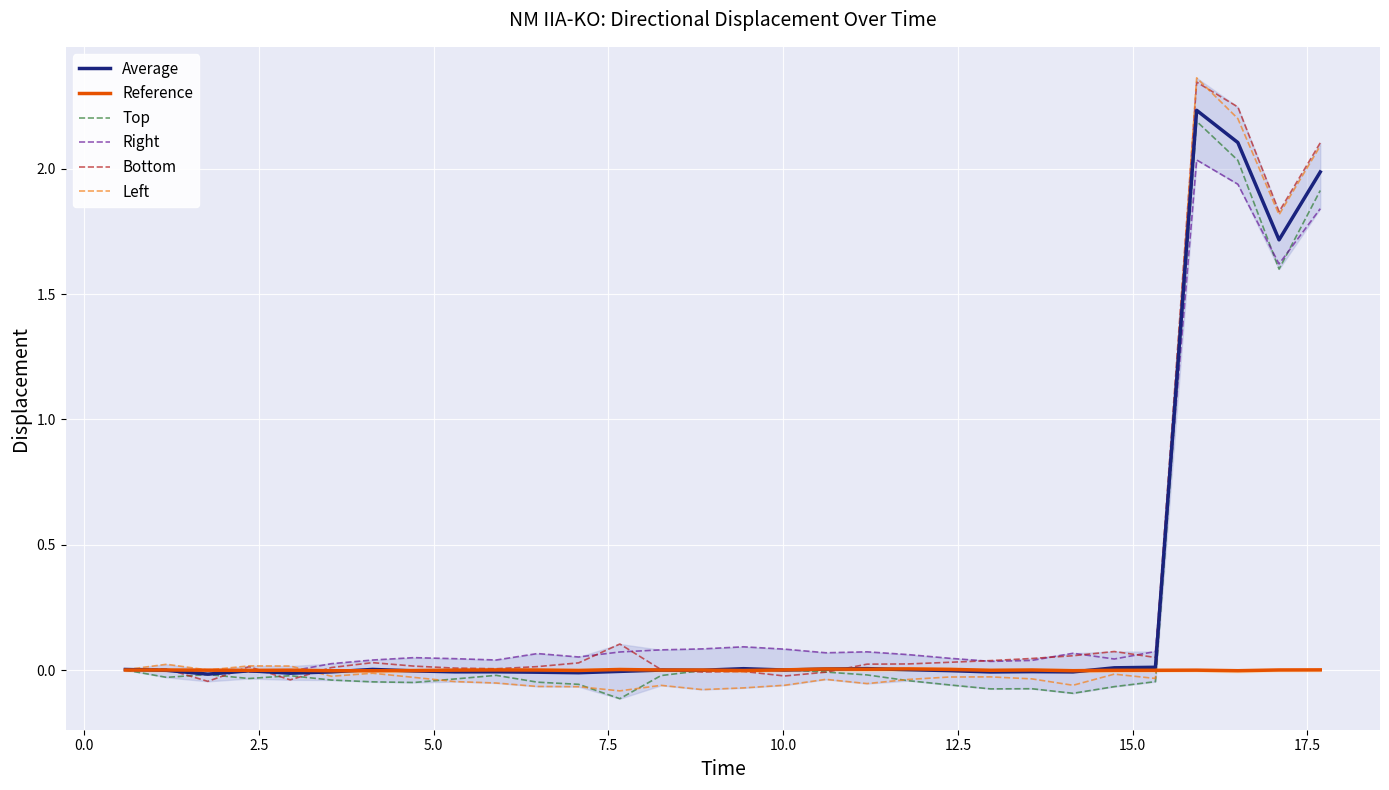

Which series has the largest range (max minus min)?

Left